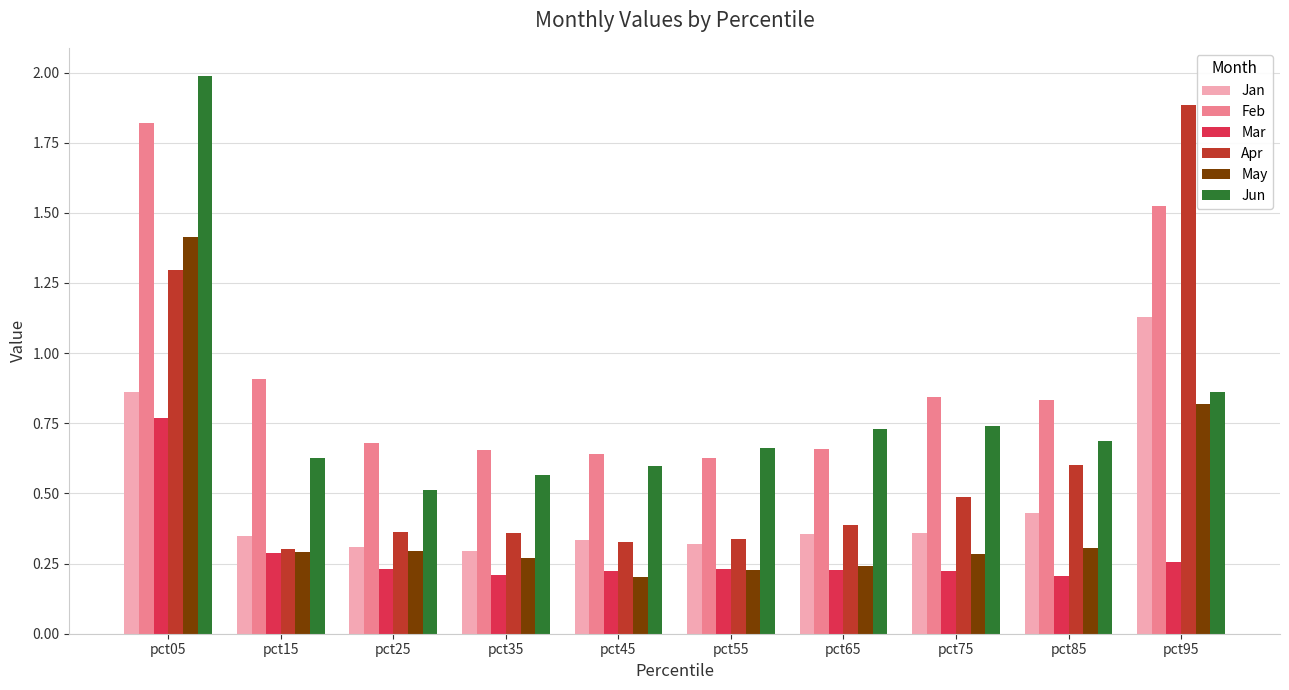

True or false: Mar has a value of 1.0 at pct05.

False